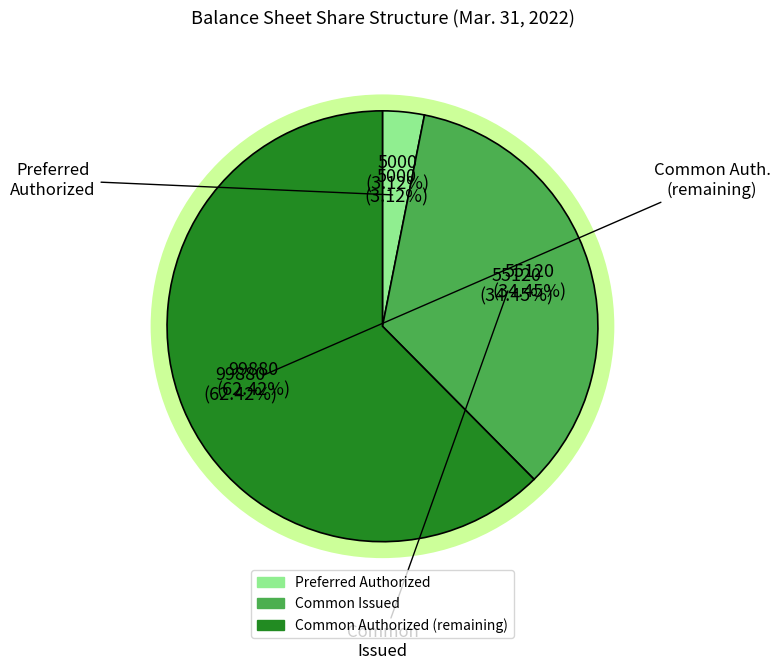

Which slice is the smallest?

Preferred stock, shares authorized